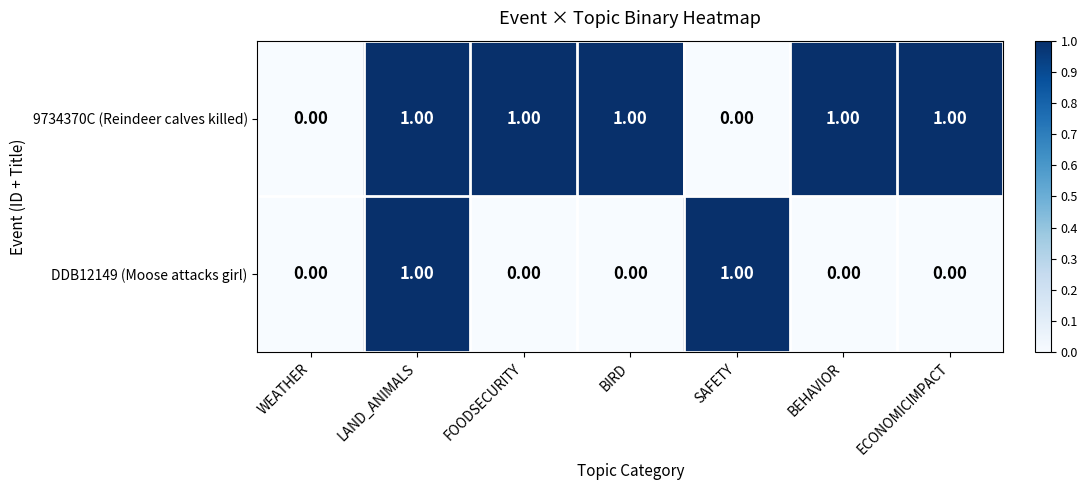

Is the value of DDB12149 (Moose attacks girl) at FOODSECURITY greater than the value of 9734370C (Reindeer calves killed) at LAND_ANIMALS?

No